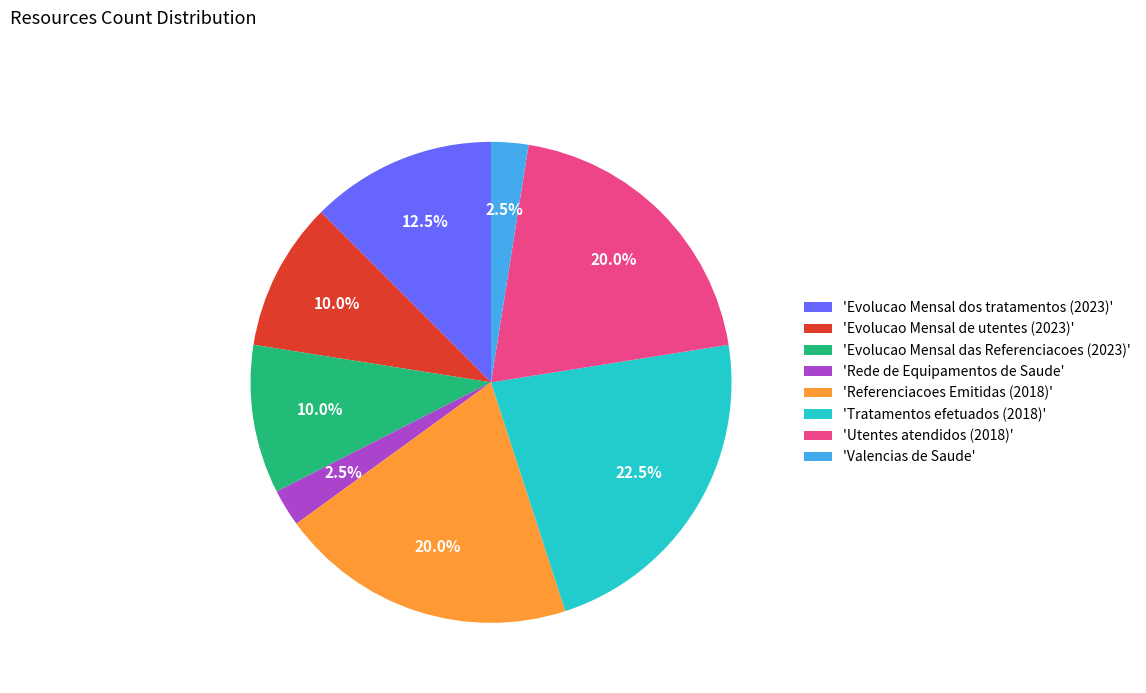

Between 'Tratamentos efetuados (2018)' and 'Utentes atendidos (2018)', which is larger?

'Tratamentos efetuados (2018)'